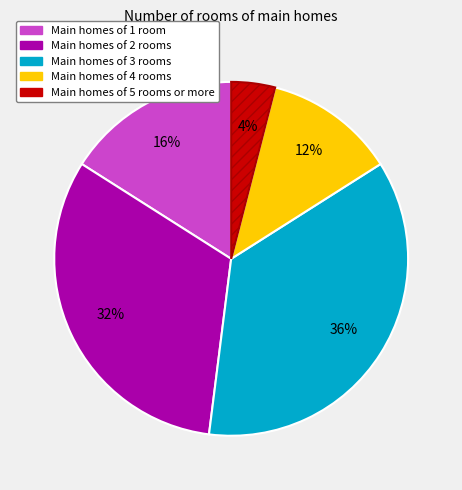

To the nearest percent, what is the average slice percentage?

20%